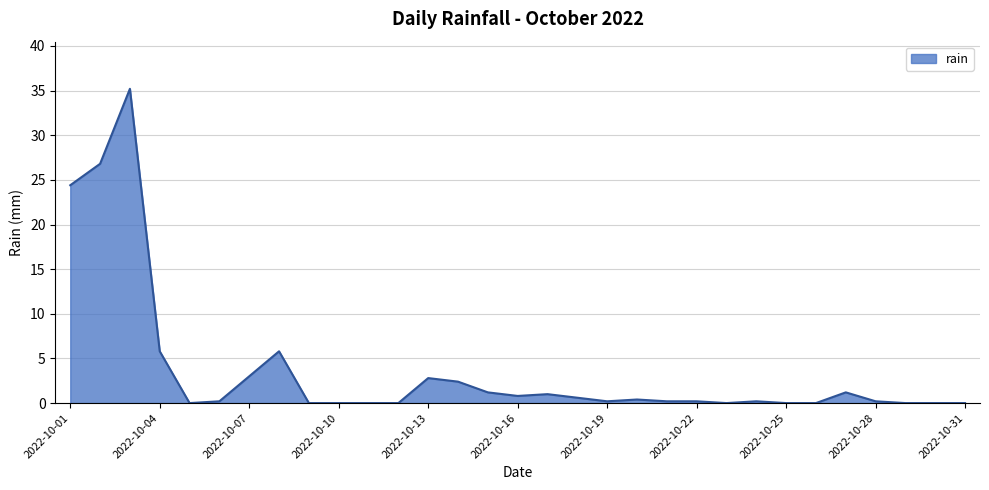

What is the difference between the maximum and minimum values?

35.2